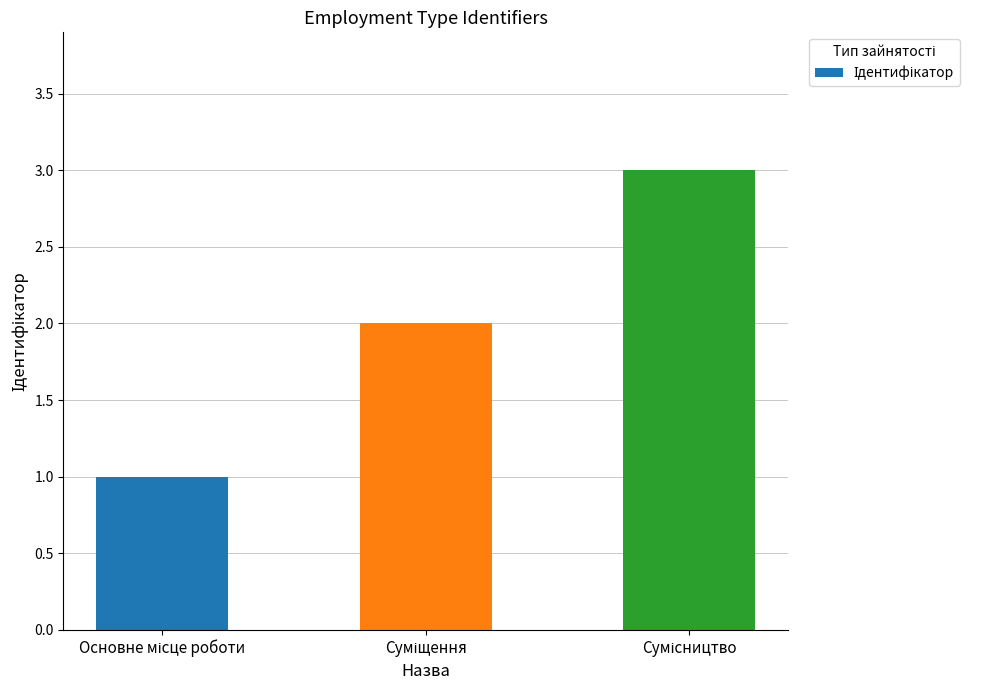

What is the sum of all values?

6